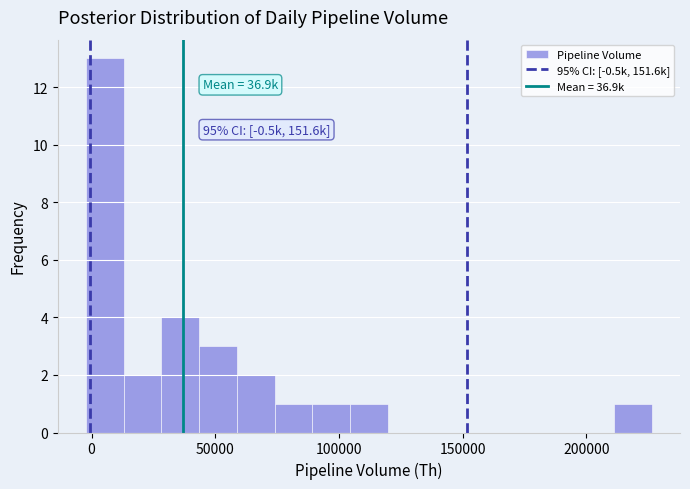

Read against the x-axis, roughly where is the centre of the tallest bar?

5000